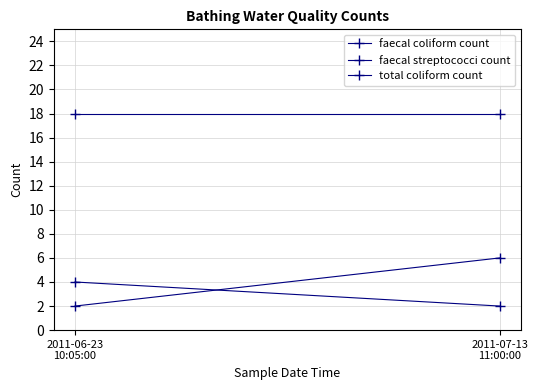

What is the average value of the faecal coliform count series?

4